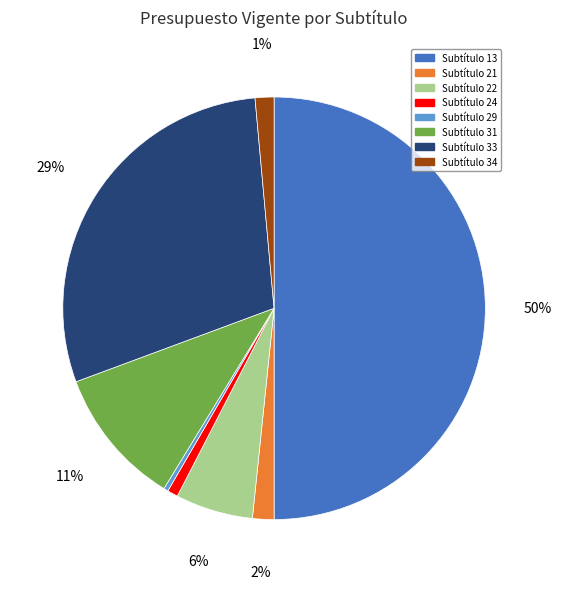

Which category has the biggest portion of the pie?

Subtítulo 13